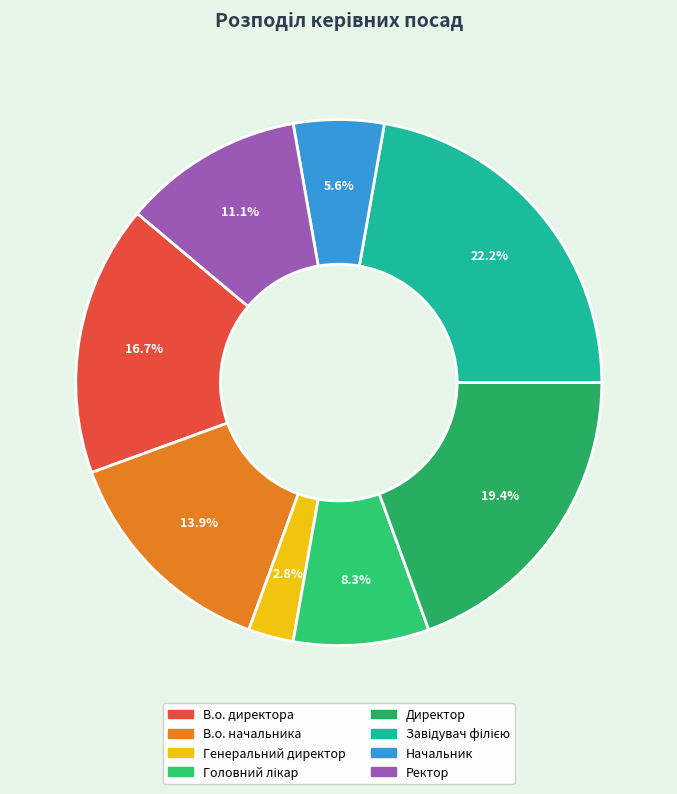

The Генеральний директор slice represents 1% of the pie. True or false?

False